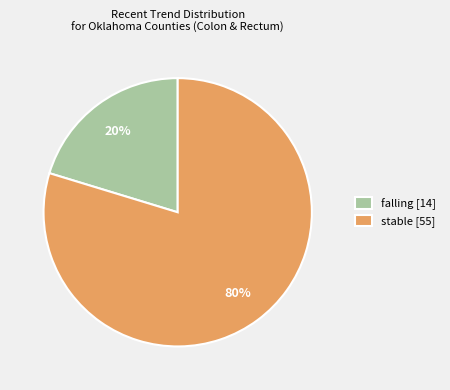

How many slices are in this pie chart?

2